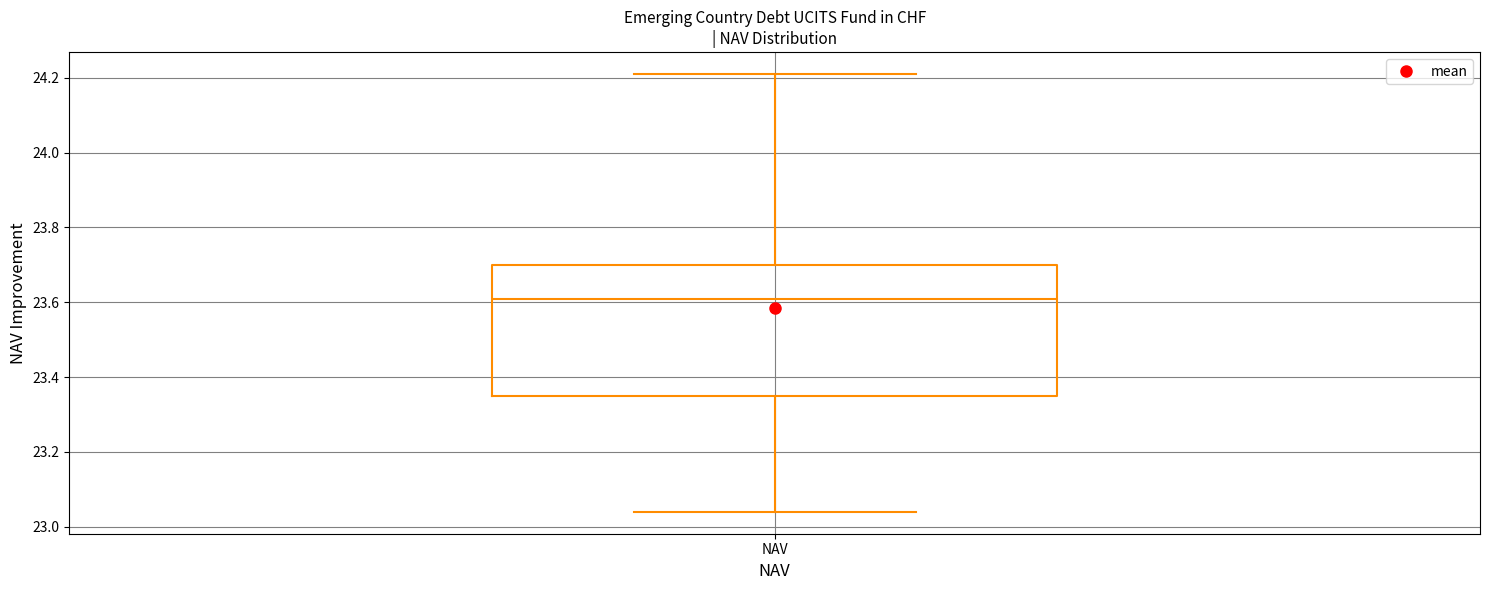

Where is the upper edge of the box for NAV on the y-axis? The values are not printed on the chart, so give them approximately, as read against the axis.

23.70